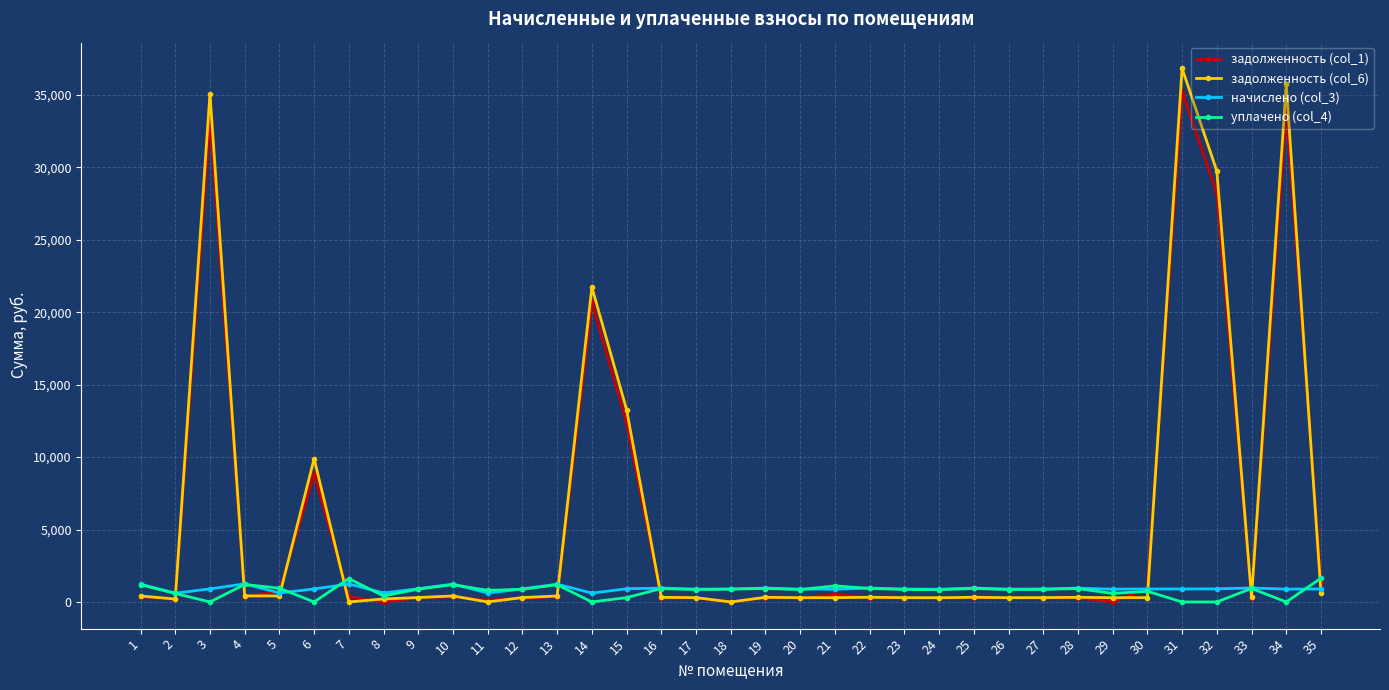

What is the maximum value shown in the chart?

36831.9